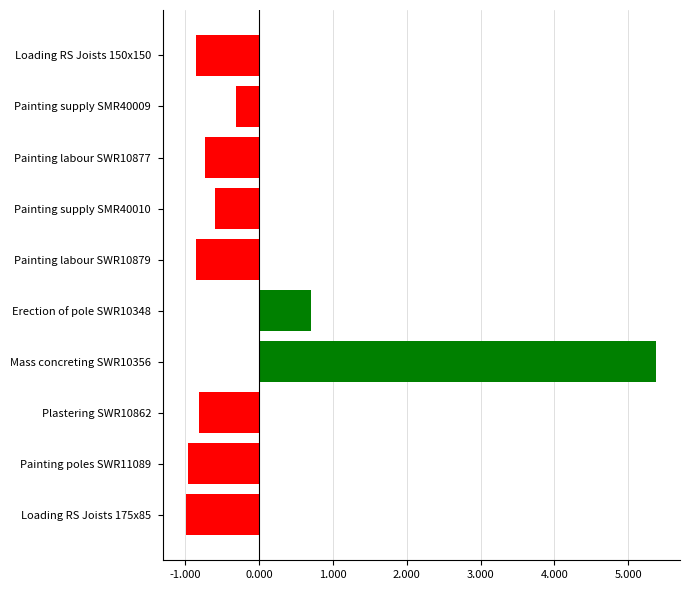

What is the difference between the maximum and minimum values?

6.4